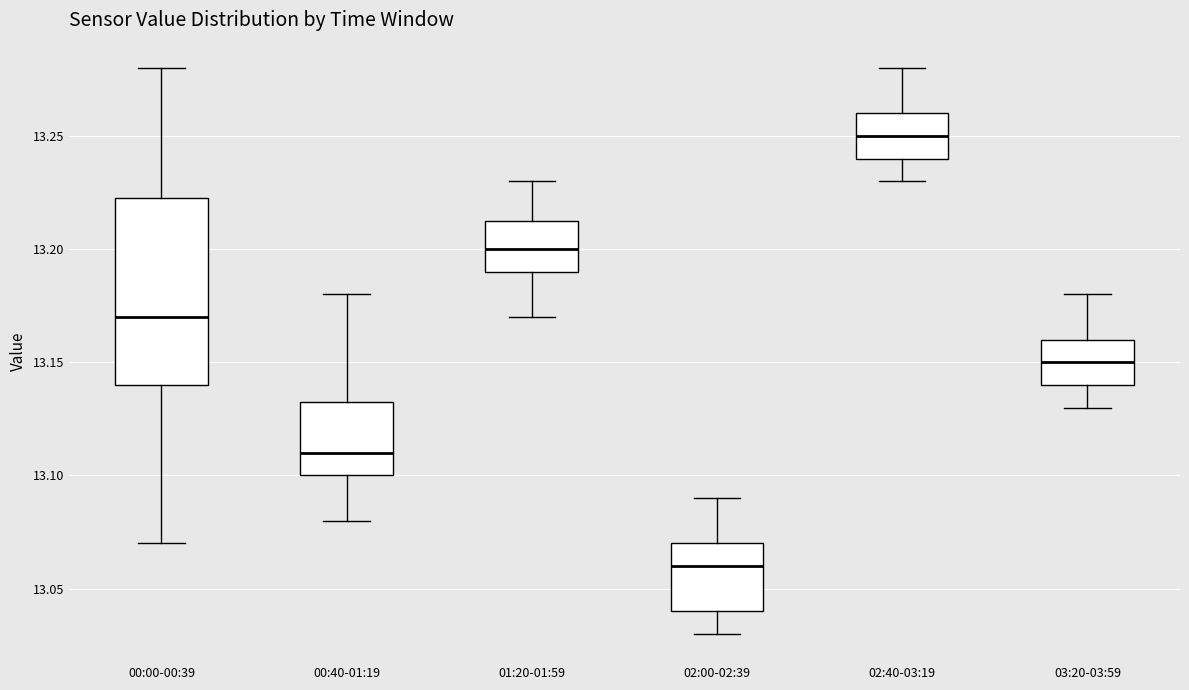

Reading left to right, read every box against the y-axis: the position of its median line, the range the box covers, and the ends of its whiskers. The values are not printed on the chart, so give them approximately, as read against the axis.

00:00-00:39: median 13.170, box 13.140 to 13.225, whiskers 13.070 to 13.280
00:40-01:19: median 13.110, box 13.100 to 13.135, whiskers 13.080 to 13.180
01:20-01:59: median 13.200, box 13.190 to 13.215, whiskers 13.170 to 13.230
02:00-02:39: median 13.060, box 13.040 to 13.070, whiskers 13.030 to 13.090
02:40-03:19: median 13.250, box 13.240 to 13.260, whiskers 13.230 to 13.280
03:20-03:59: median 13.150, box 13.140 to 13.160, whiskers 13.130 to 13.180